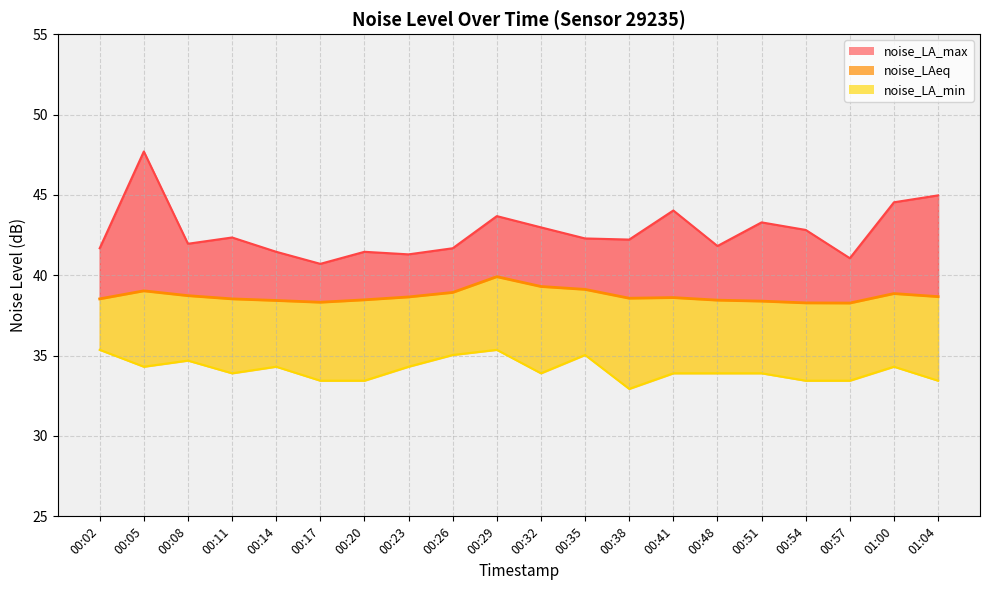

What is the label of the 5th point from the left?

00:14